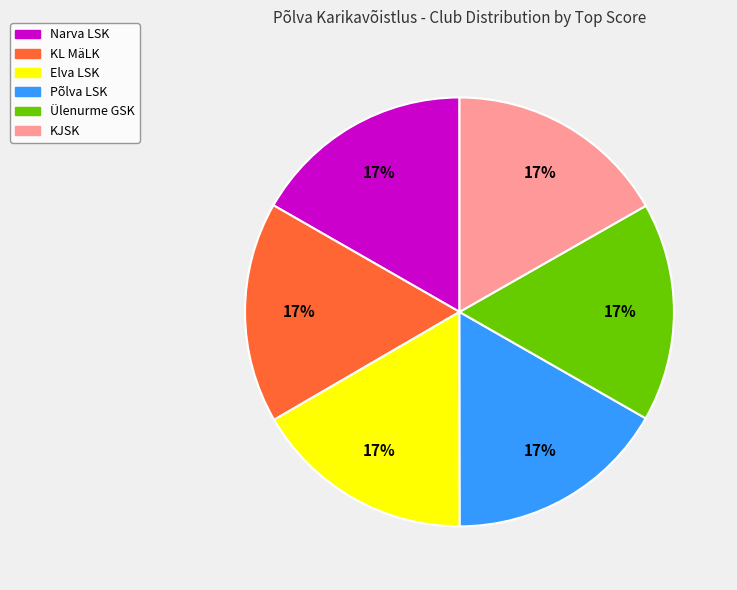

What is the ratio of the value at KJSK to the value at Narva LSK?

1.0